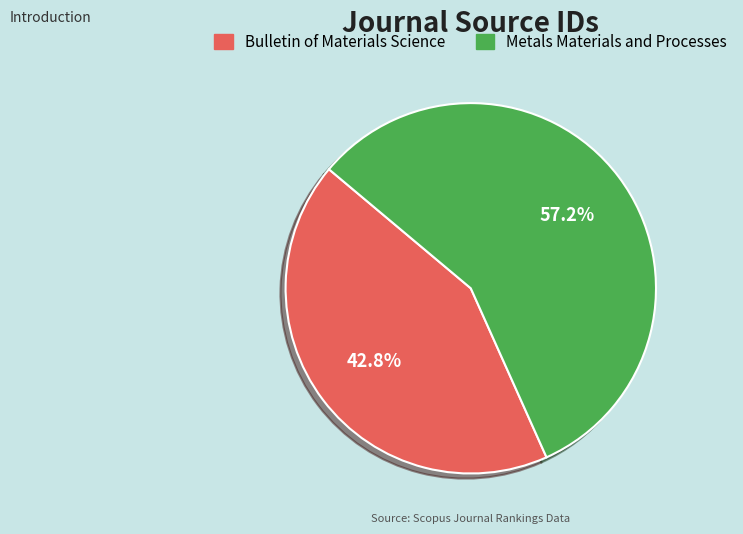

What percentage is NOT represented by Bulletin of Materials Science?

57.2%